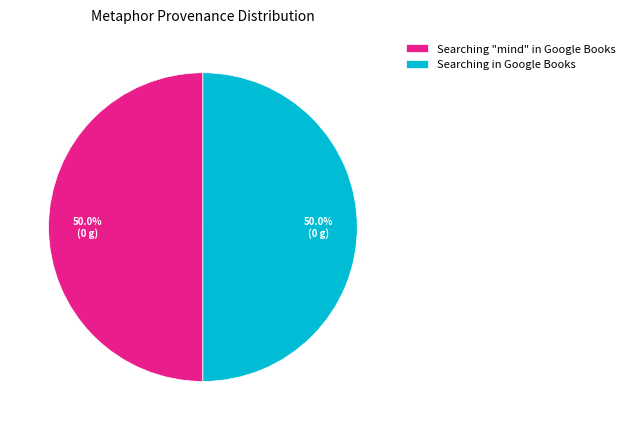

The Searching "mind" in Google Books slice represents 50% of the pie. True or false?

True